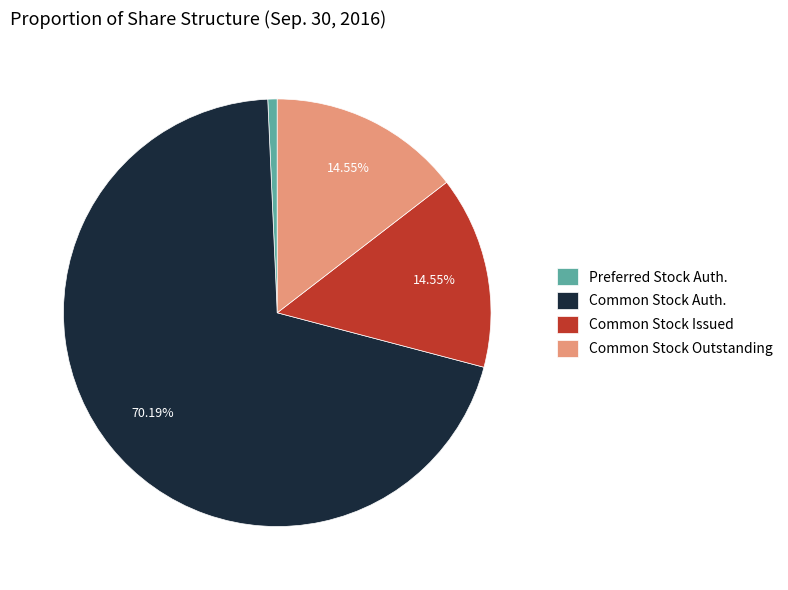

Do Preferred Stock Auth. and Common Stock Issued together represent more than half of the pie?

No